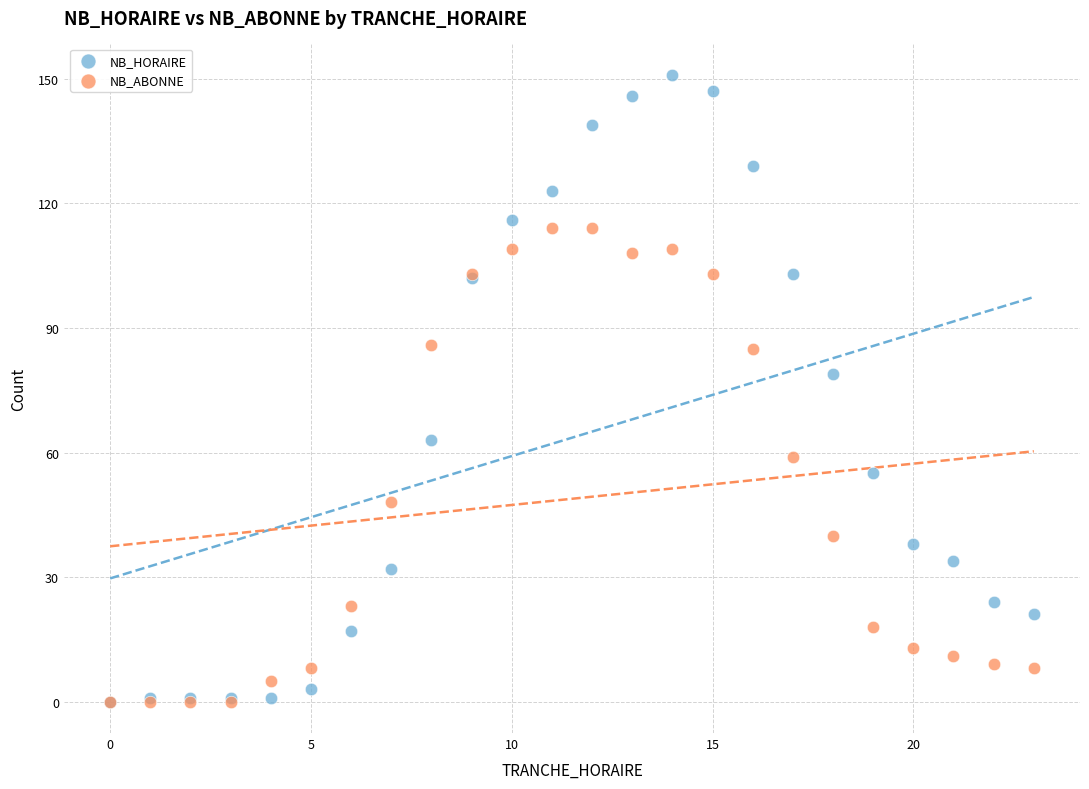

Which series reaches the maximum Y coordinate?

NB_HORAIRE